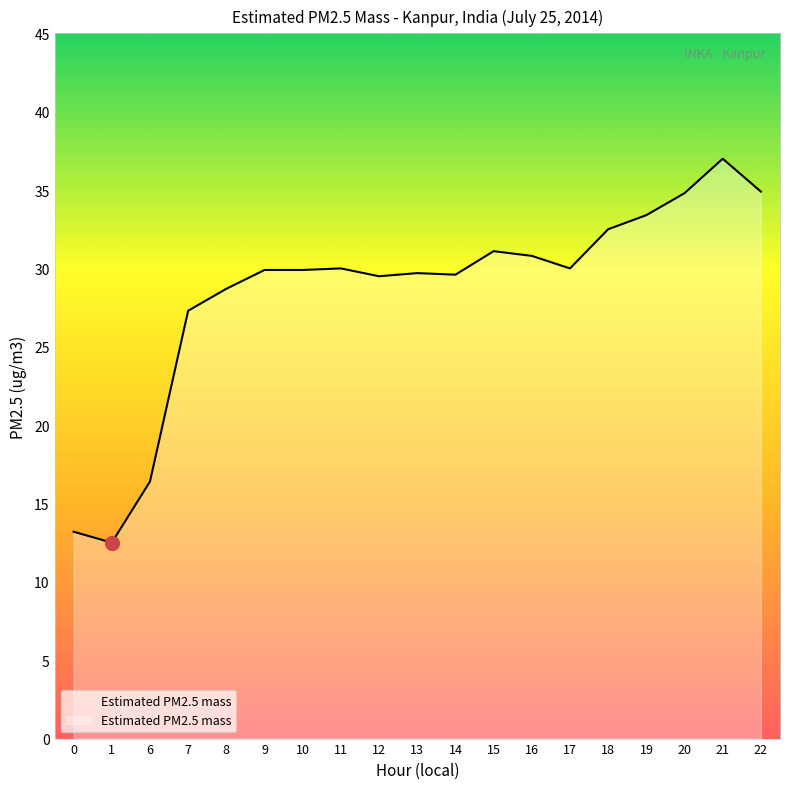

Where is the data nearest to the value 24?

7